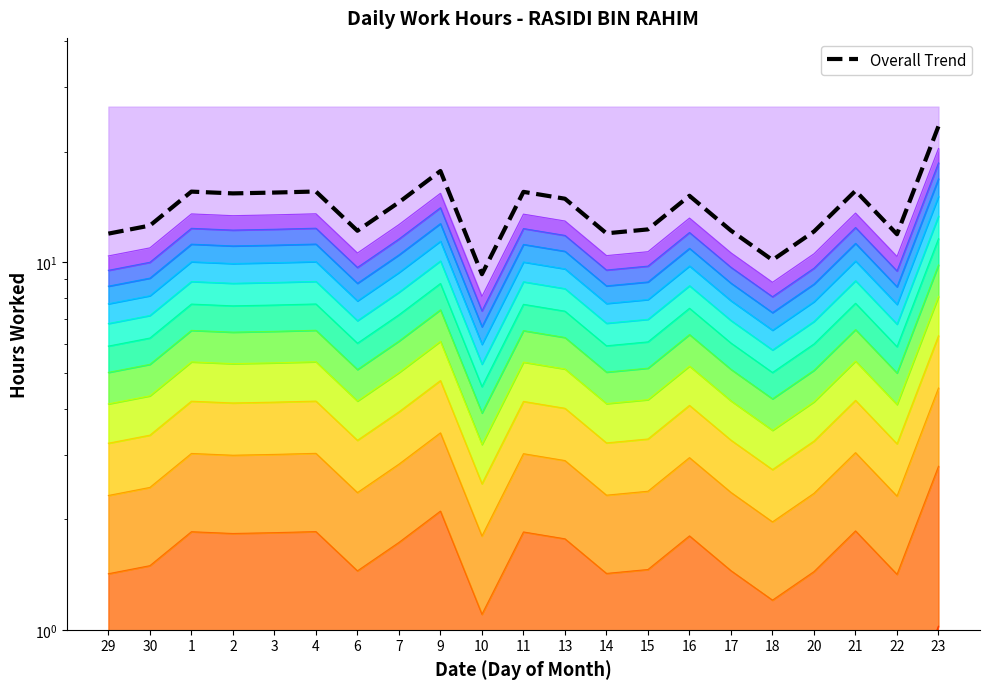

Where is the first local maximum?

1